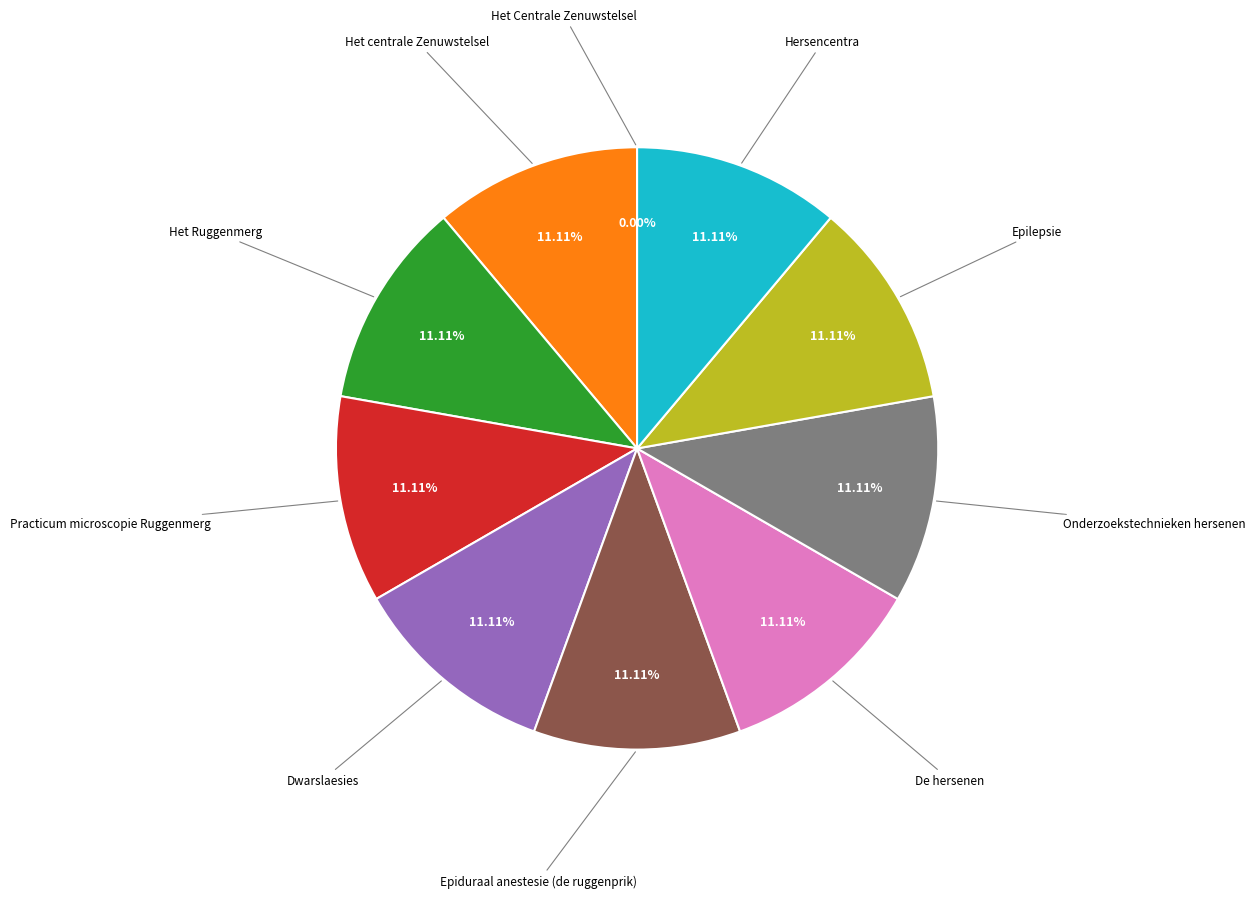

What percentage do De hersenen and Onderzoekstechnieken hersenen together represent?

22.2%